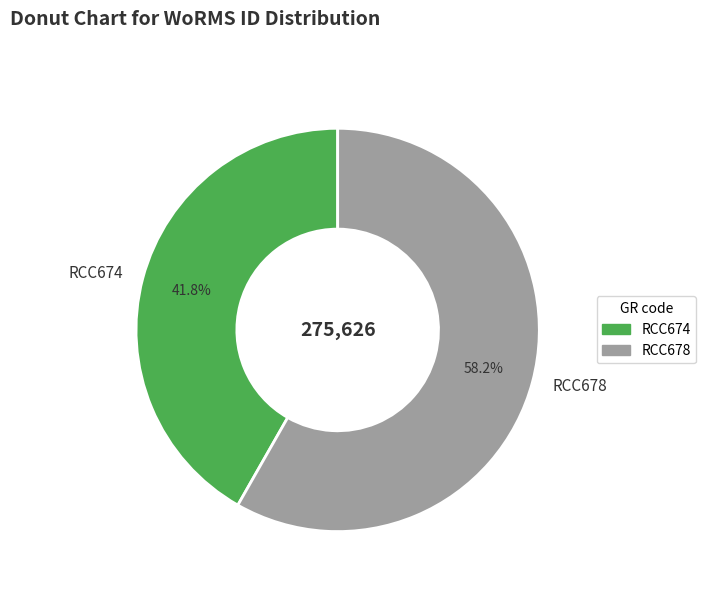

What is the ratio of the value at RCC678 to the value at RCC674?

1.4